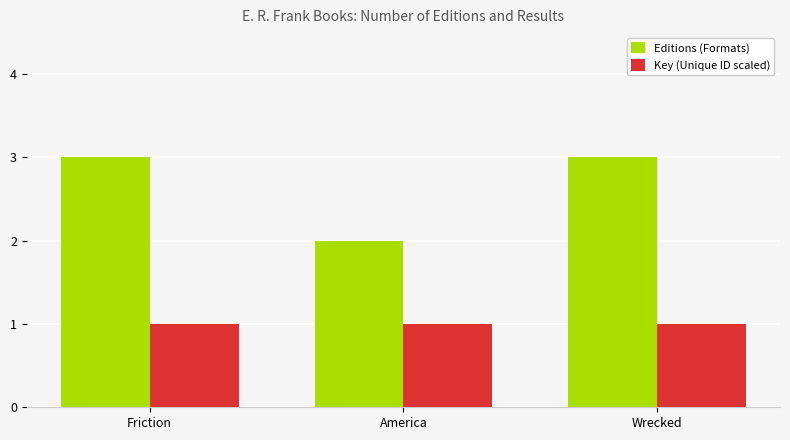

The Key (Unique ID scaled) series shows 1 at Wrecked. True or false?

True